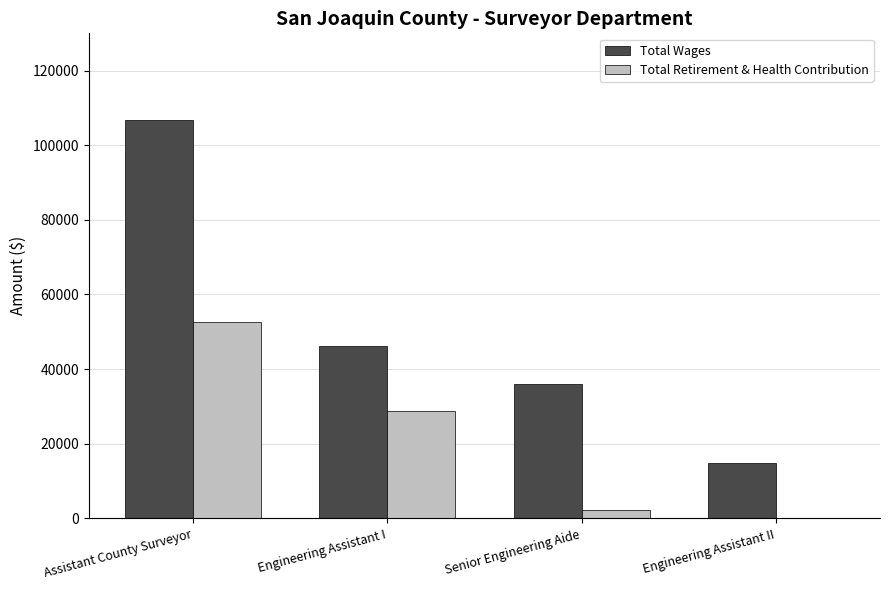

Which series changed the most between Senior Engineering Aide and Engineering Assistant II?

Total Wages